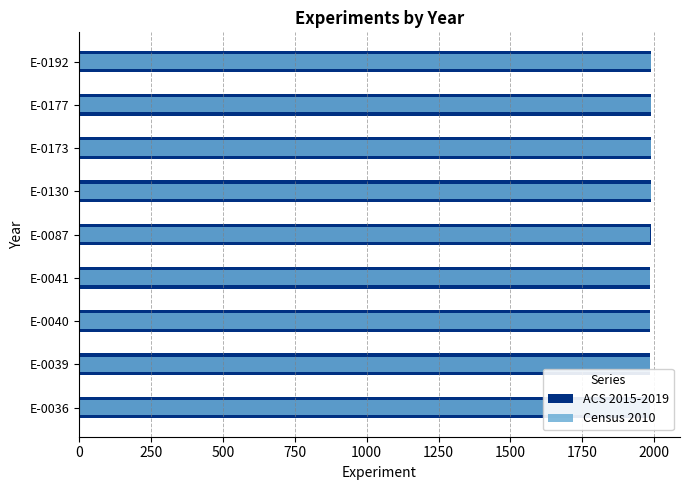

Which has a higher value, E-0177 or E-0192?

E-0192